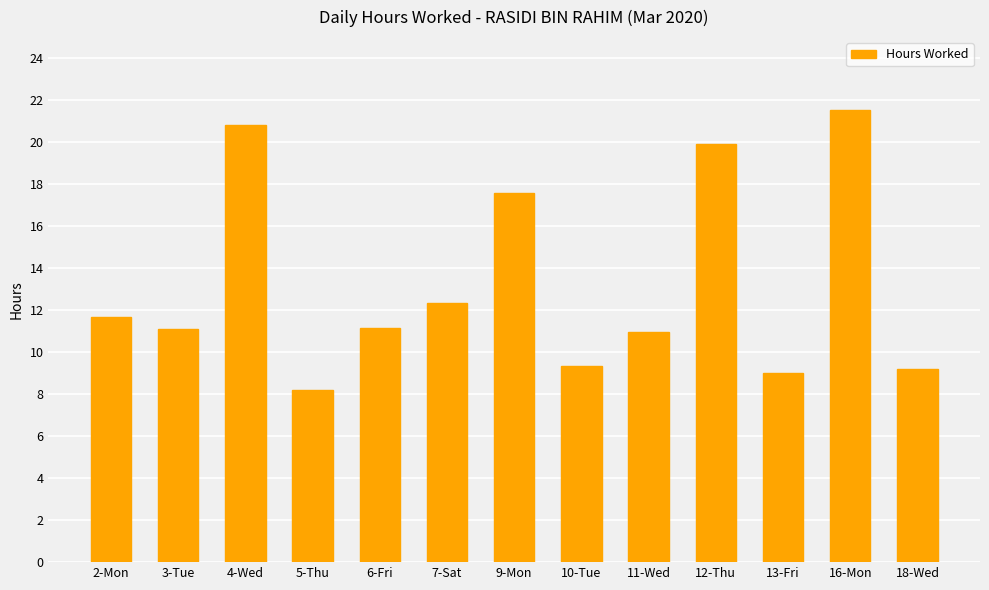

The chart shows a value of 19.9 at 12-Thu. True or false?

True